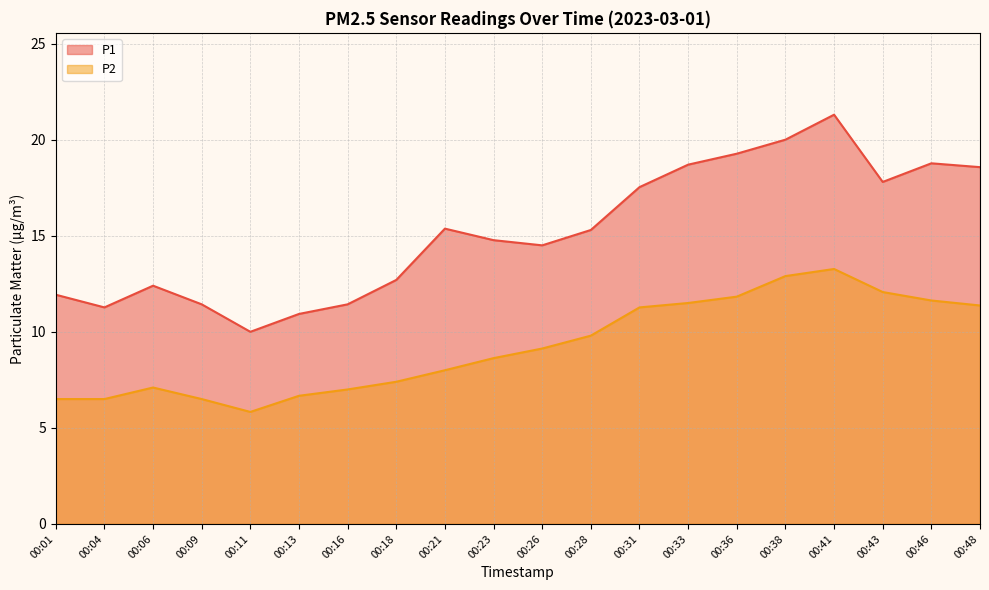

Reading left to right, list all the values displayed in this chart.

P1: 00:01=11.9	00:04=11.3	00:06=12.4	00:09=11.4	00:11=10.0	00:13=10.9	00:16=11.4	00:18=12.7	00:21=15.4	00:23=14.8	00:26=14.5	00:28=15.3	00:31=17.5	00:33=18.7	00:36=19.3	00:38=20.0	00:41=21.3	00:43=17.8	00:46=18.8	00:48=18.6
P2: 00:01=6.5	00:04=6.5	00:06=7.1	00:09=6.5	00:11=5.8	00:13=6.7	00:16=7.0	00:18=7.4	00:21=8.0	00:23=8.6	00:26=9.1	00:28=9.8	00:31=11.3	00:33=11.5	00:36=11.8	00:38=12.9	00:41=13.3	00:43=12.1	00:46=11.6	00:48=11.4